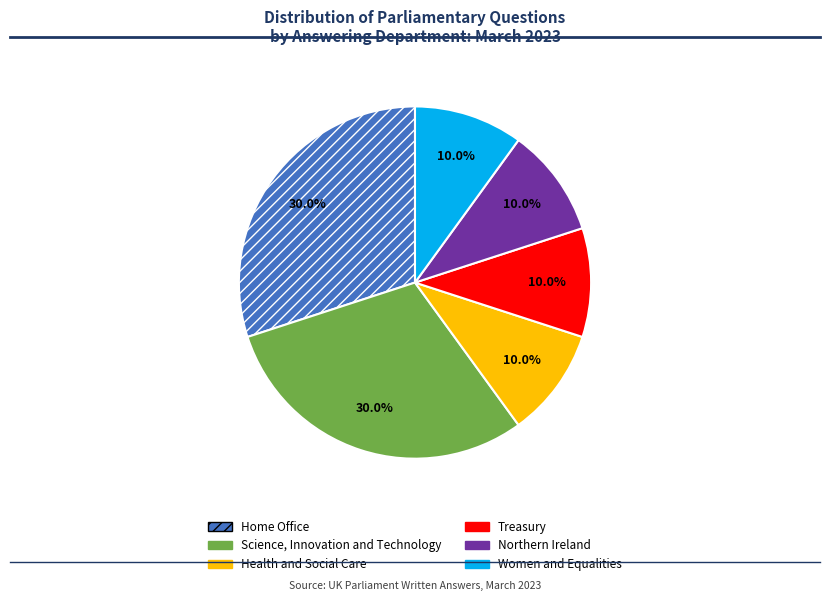

How much of the chart is everything except Home Office?

70.0%